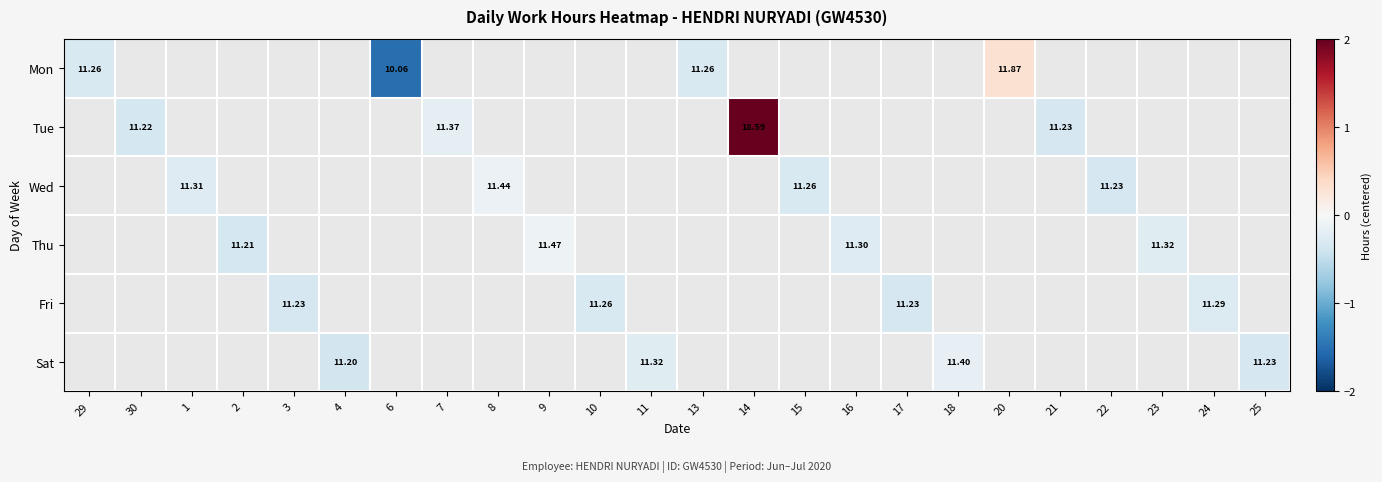

At how many categories does at least one series exceed 4?

1